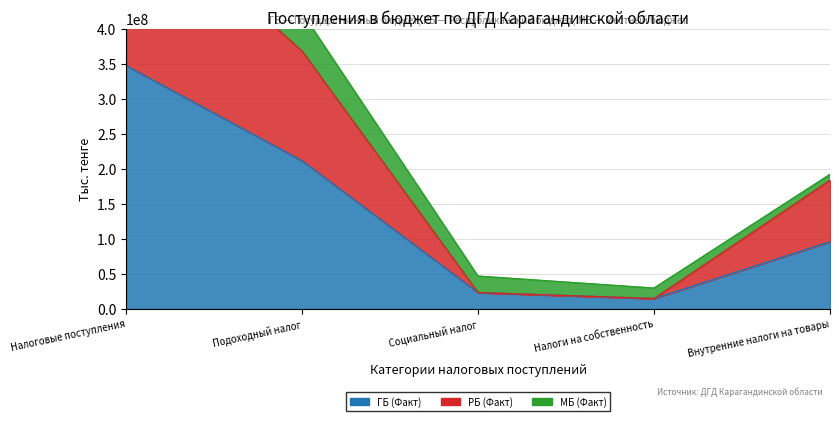

What position from the right is Подоходный налог?

4